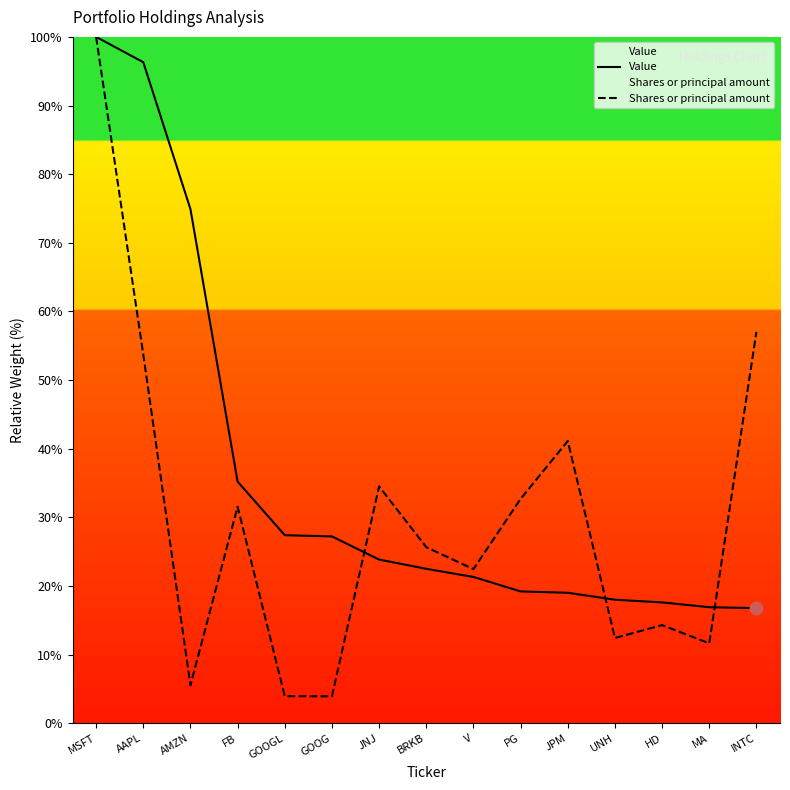

Which series contains the lowest Y value?

Shares or principal amount